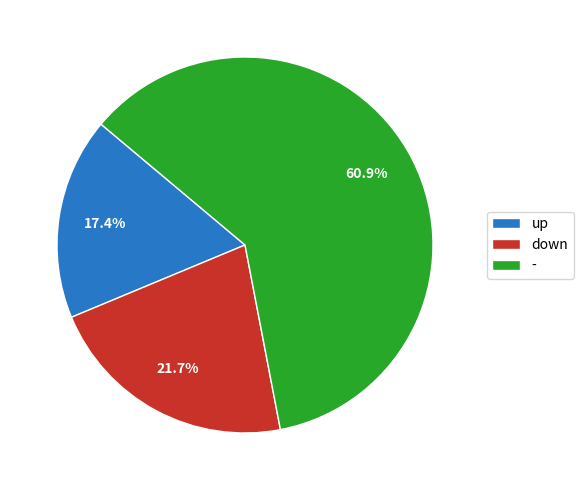

Is - the majority of the pie?

Yes